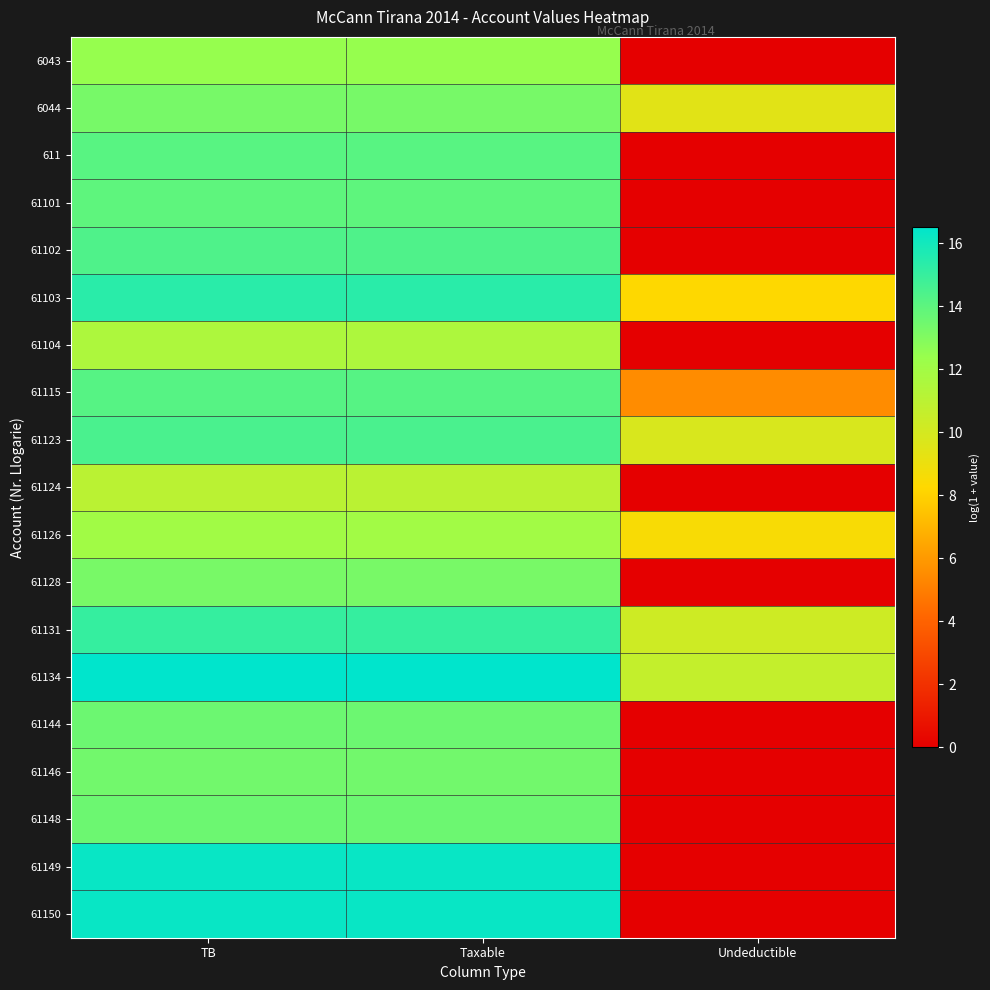

What is the spread (max minus min) of values at TB?

5.5